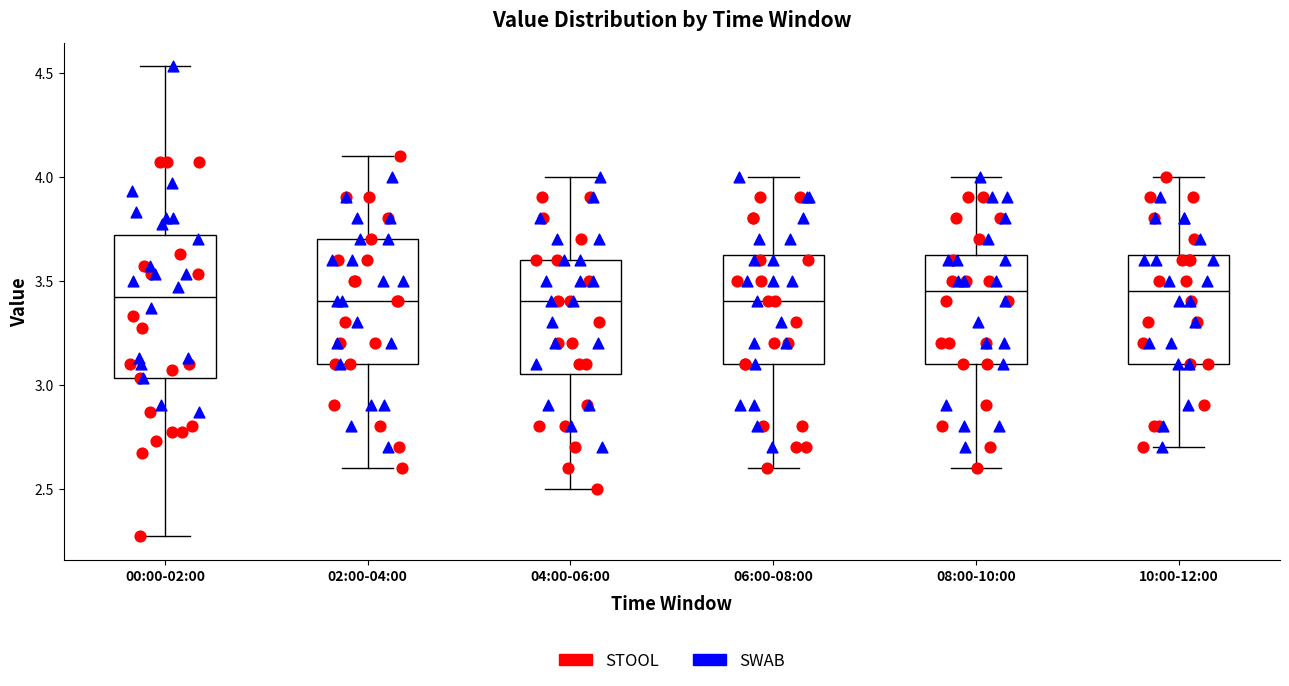

Where is the lower edge of the box for 10:00-12:00 on the y-axis? The values are not printed on the chart, so give them approximately, as read against the axis.

3.10